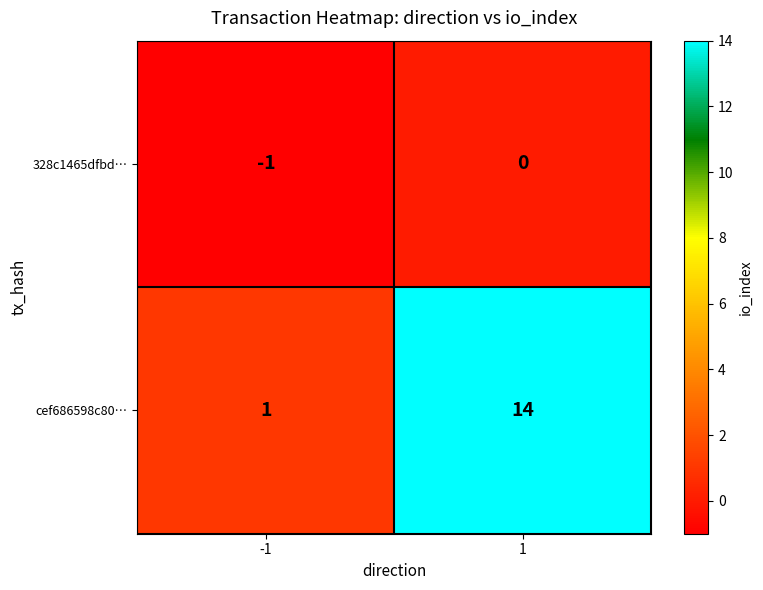

Rank the series by their maximum value, from lowest to highest.

328c1465dfbd…, cef686598c80…